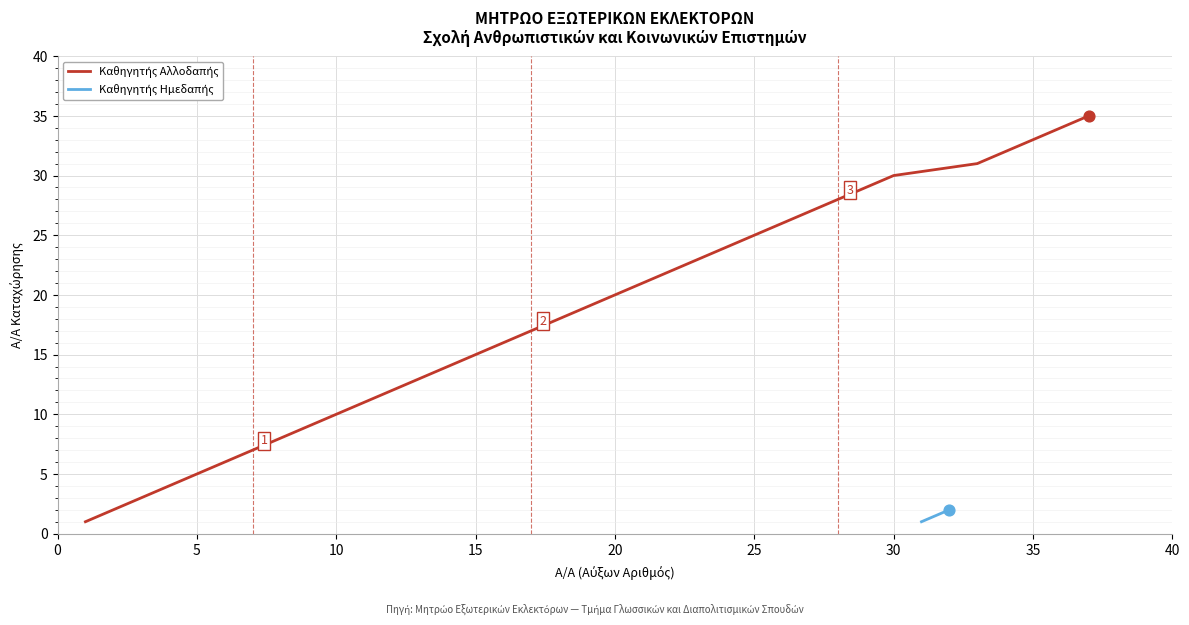

What is the change in value from 20 to 21?

+1